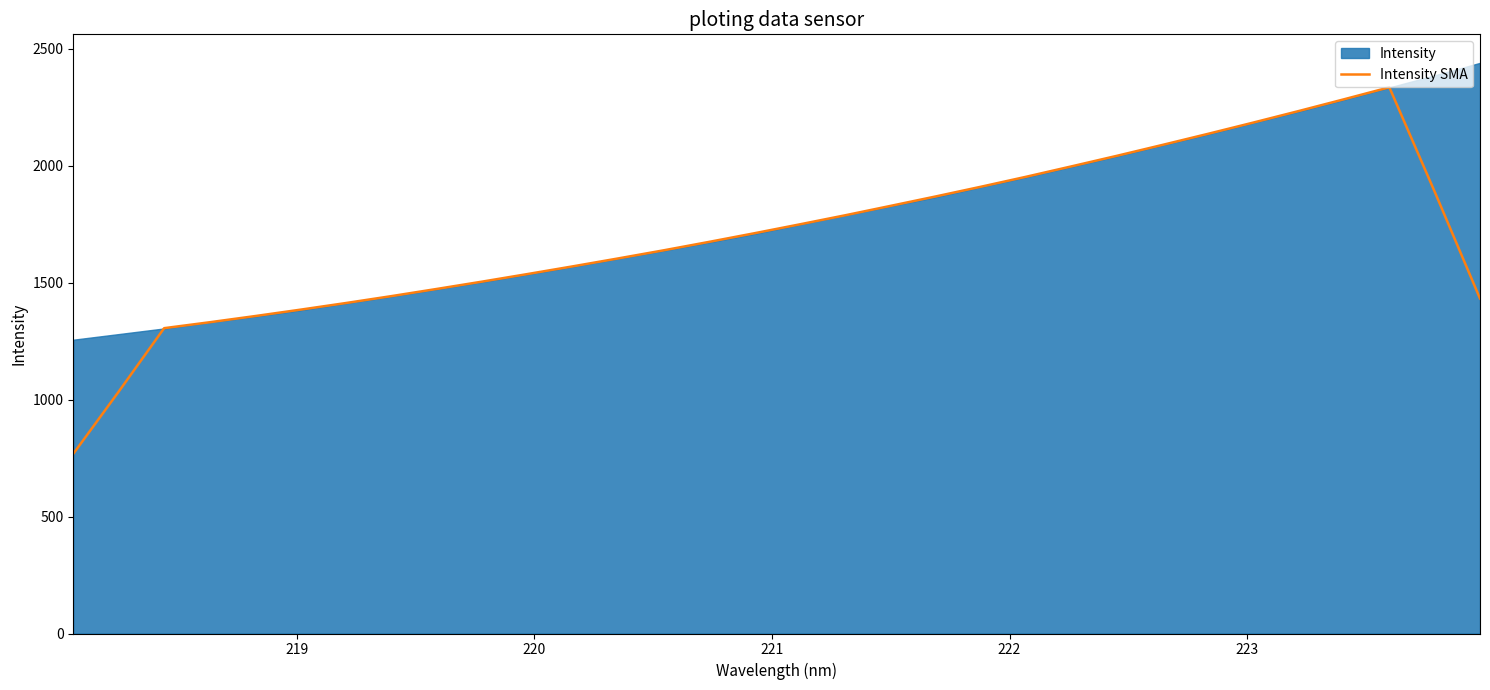

The chart shows a value of 3097.8 at 25. True or false?

False